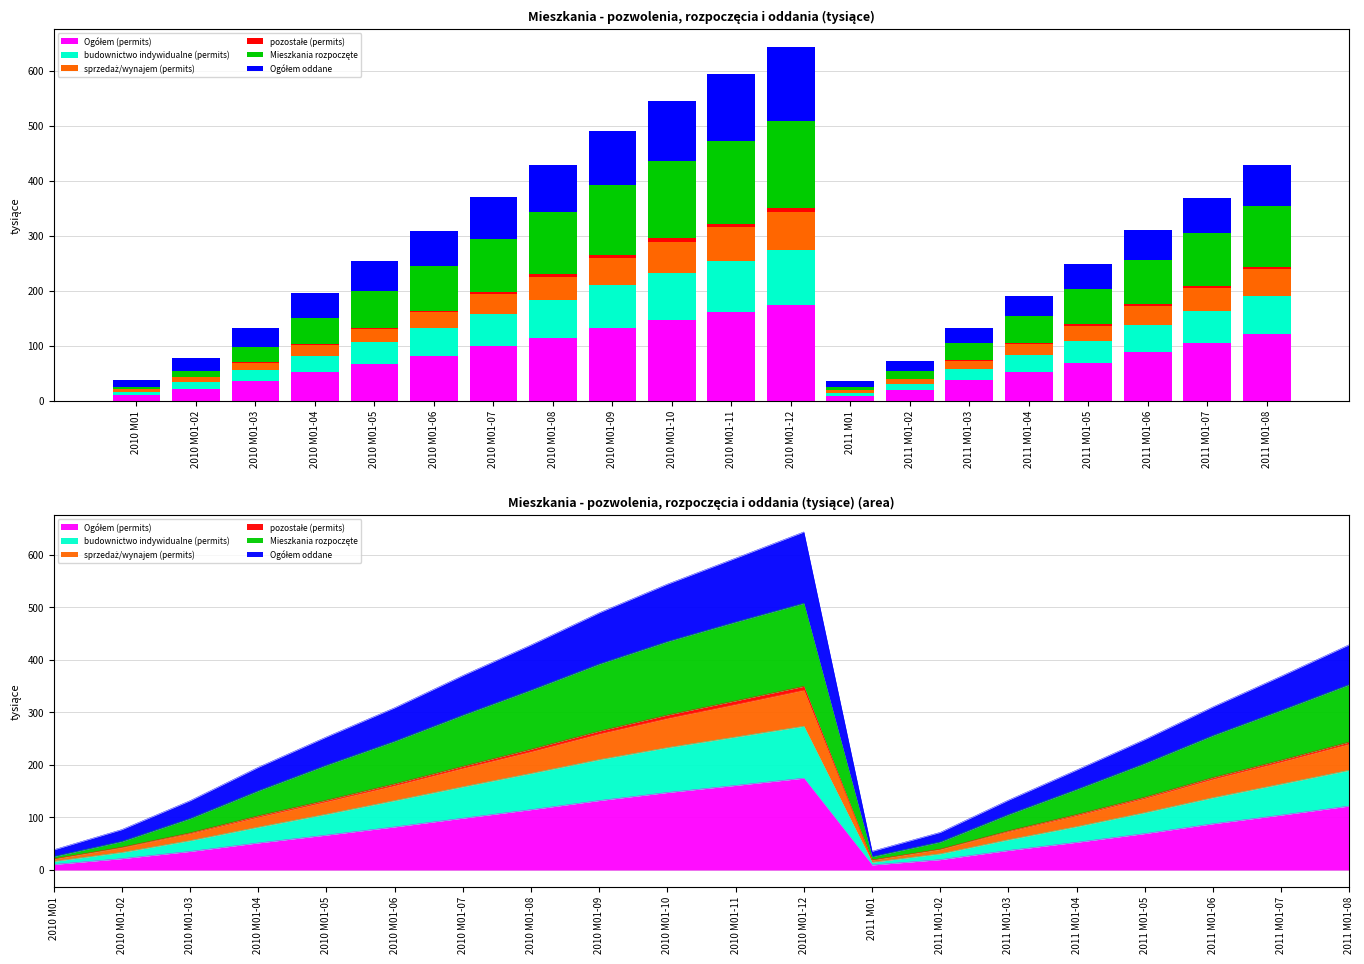

What is the minimum value for Ogółem (permits)?

9.6